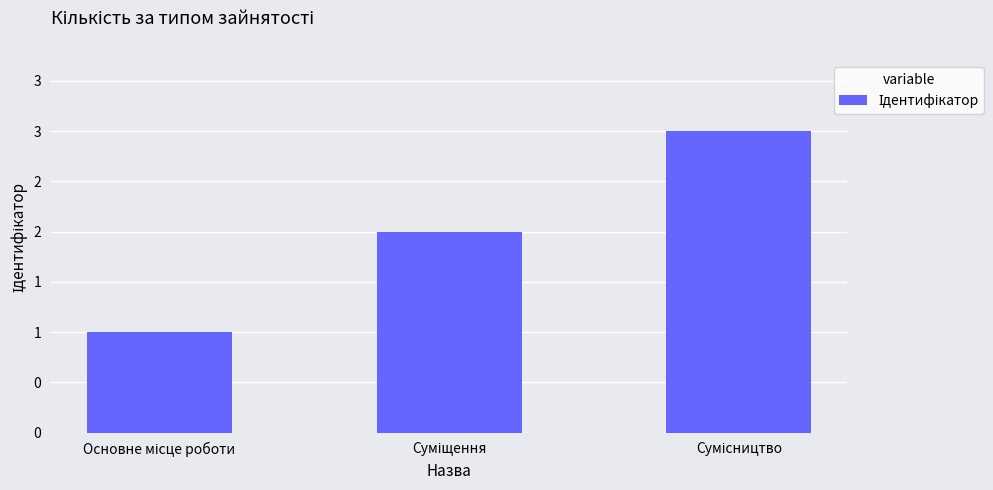

At which label does the data first exceed 2?

Сумісництво